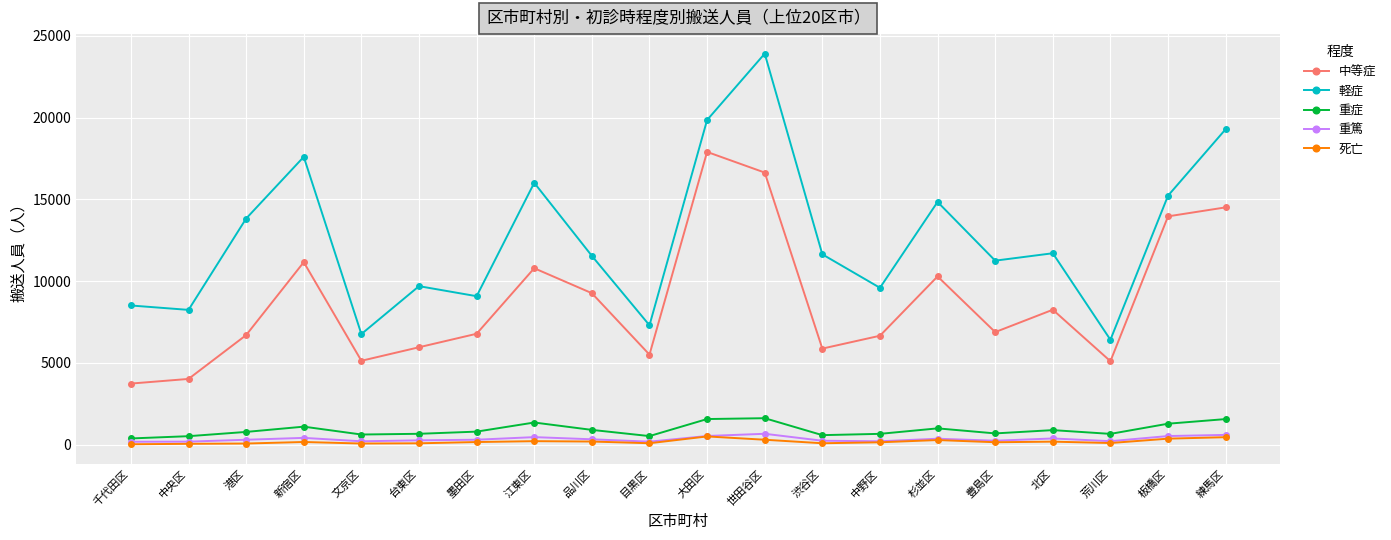

What is the value of the 重症 point at the 12th from the left?

1624